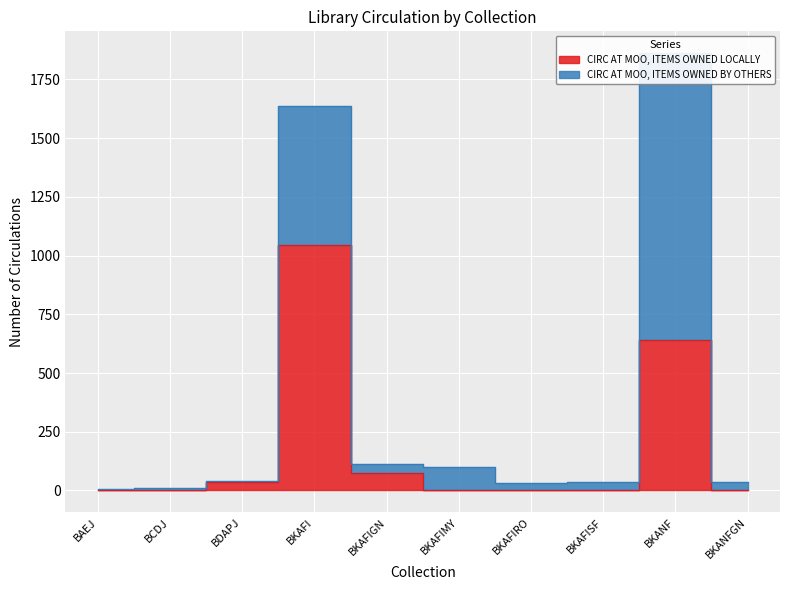

At which category does the chart reach its peak across all series?

BKAFI